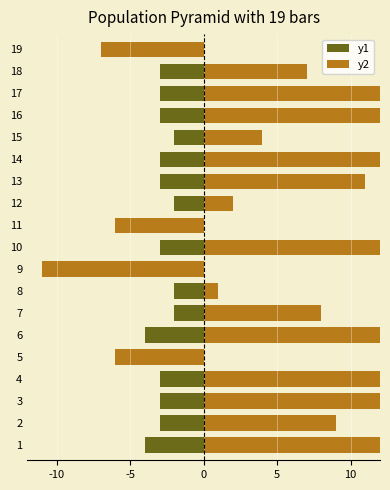

At 7, list the series in order from smallest to largest.

y1, y2